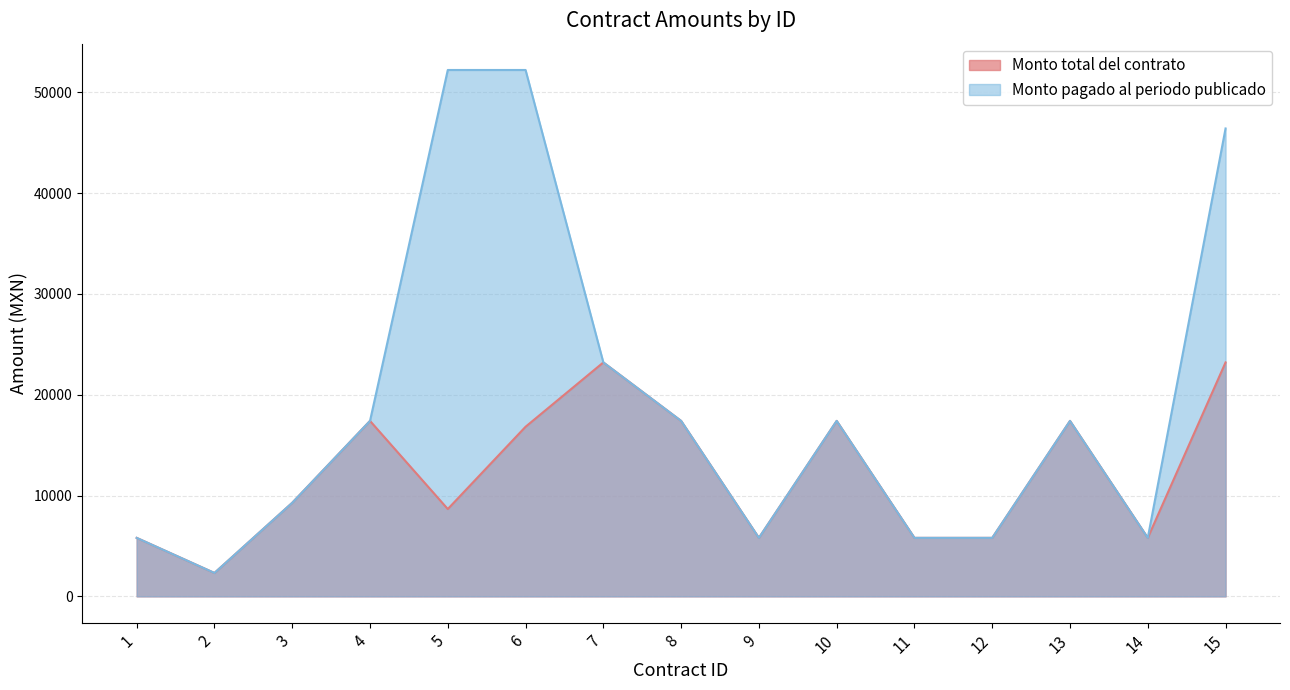

At how many categories does at least one series exceed 7282?

9